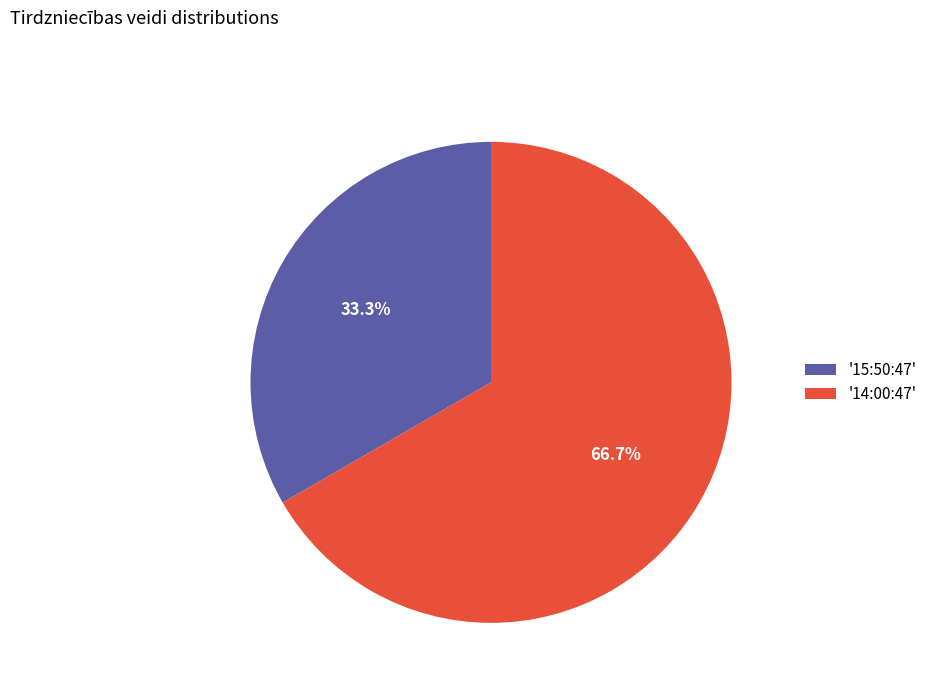

What percentage do '15:50:47' and '14:00:47' together represent?

100.0%